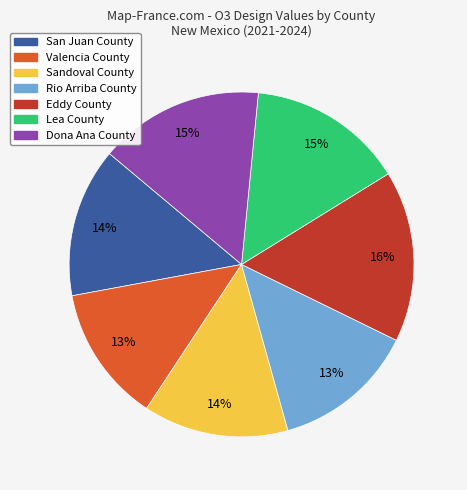

Which slice is the largest?

Eddy County